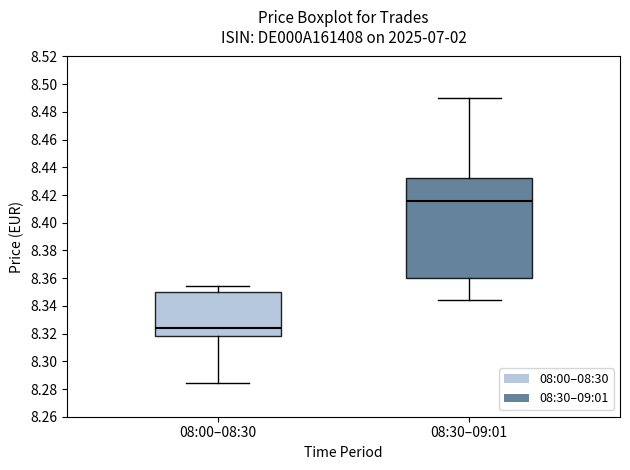

Comparing the boxes themselves (not the whiskers), which one is the tallest?

08:30–09:01